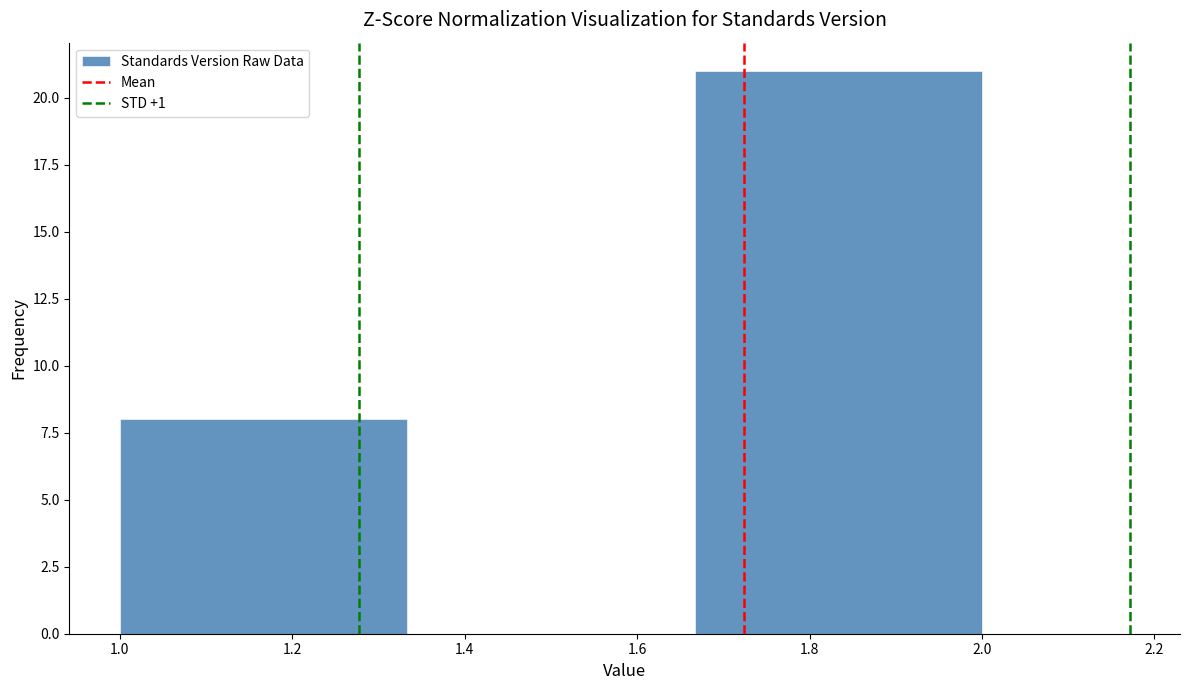

Over which range of the x-axis is the bar tallest?

1.66 to 2.00